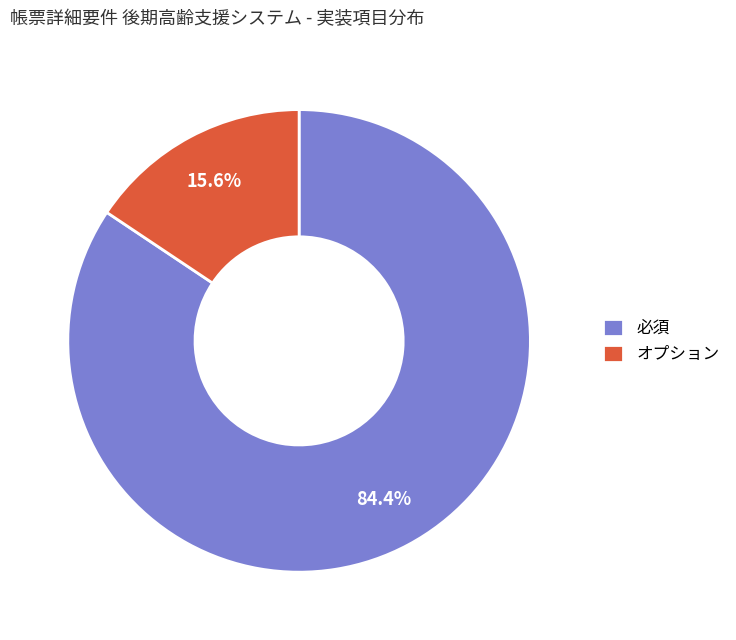

Between 必須 and オプション, which is larger?

必須